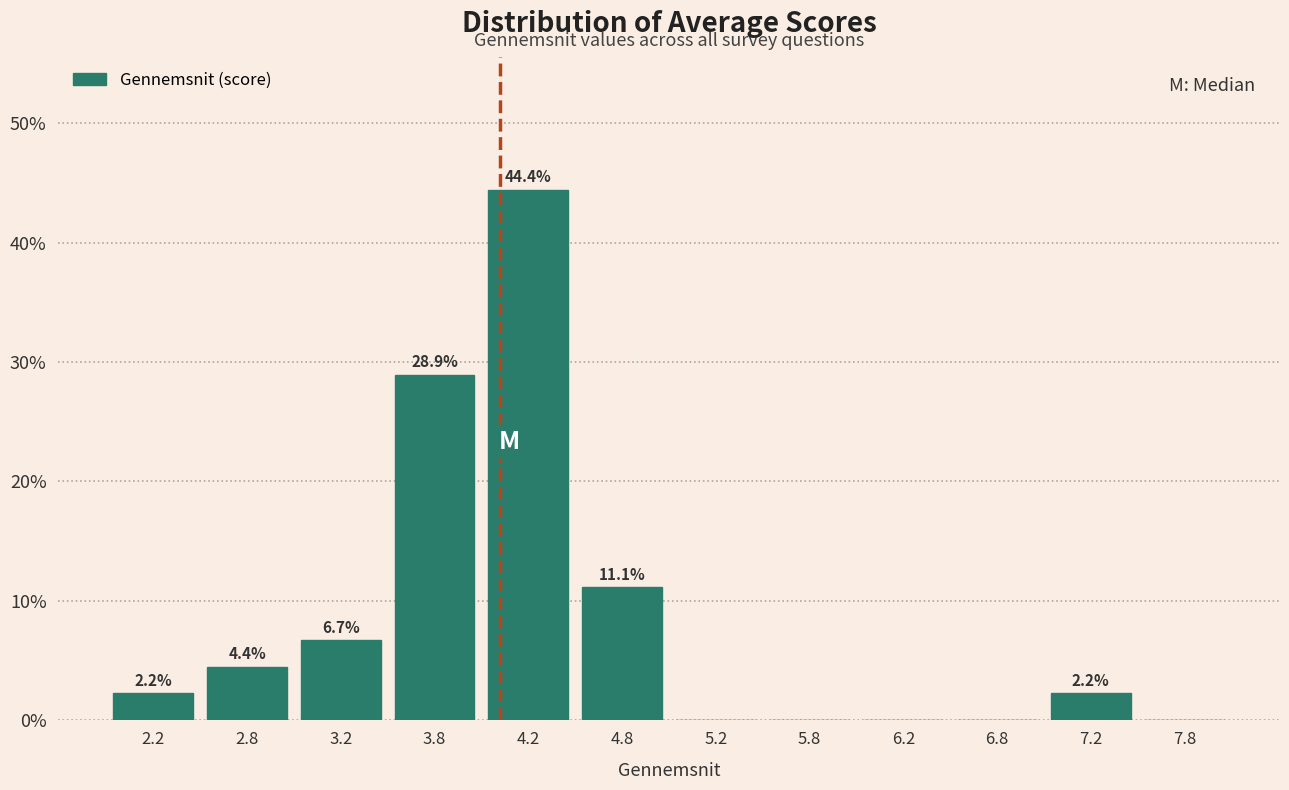

Over which range of the x-axis is the bar tallest?

4.0 to 4.5